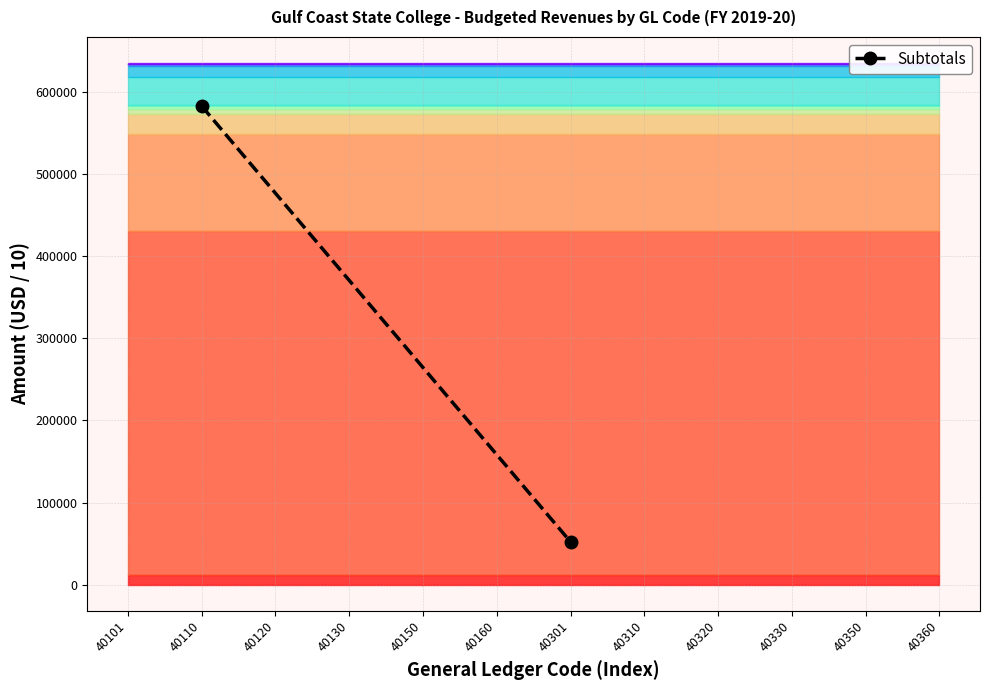

Reading left to right, list all the values displayed in this chart.

582823.1	52266.7